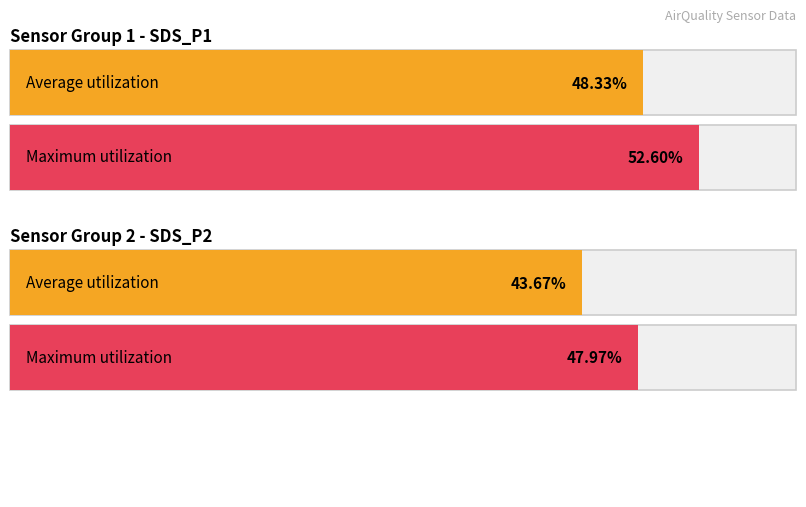

Which series has the largest total across all categories?

SDS_P1